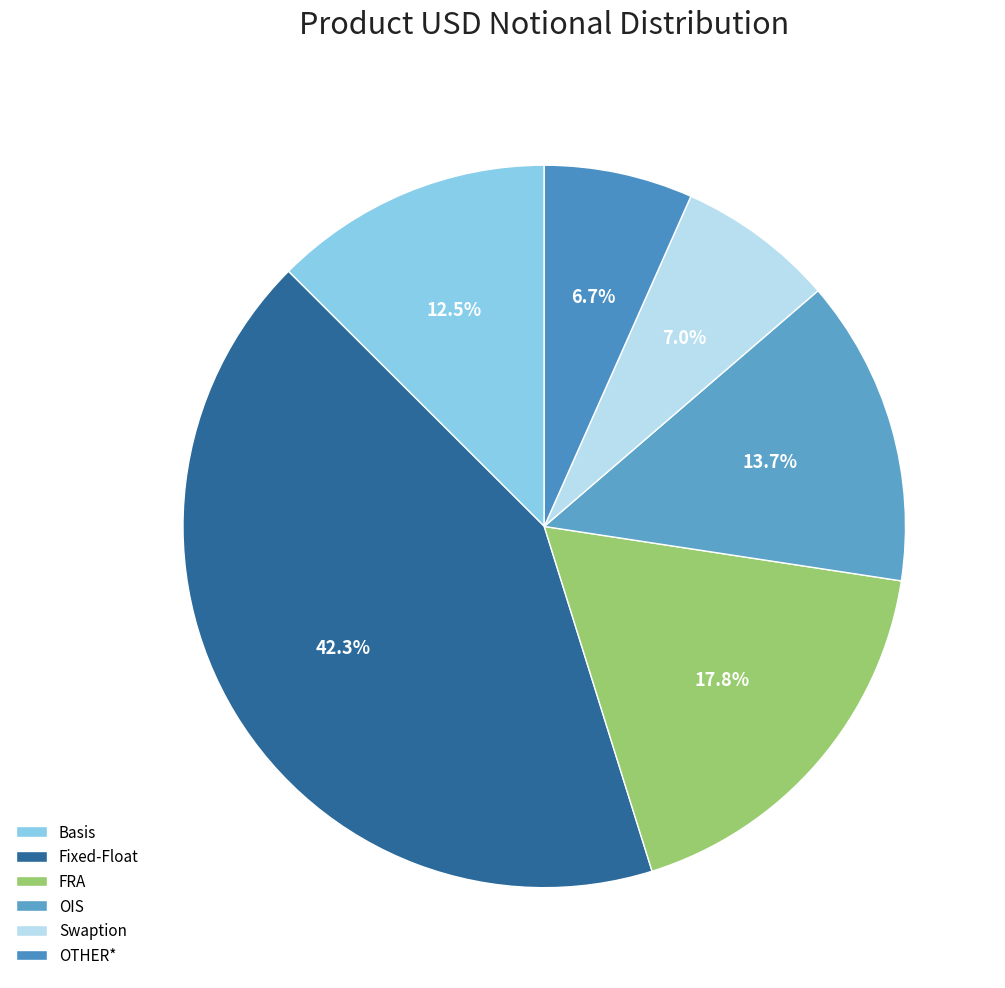

Which category has the biggest portion of the pie?

Fixed-Float